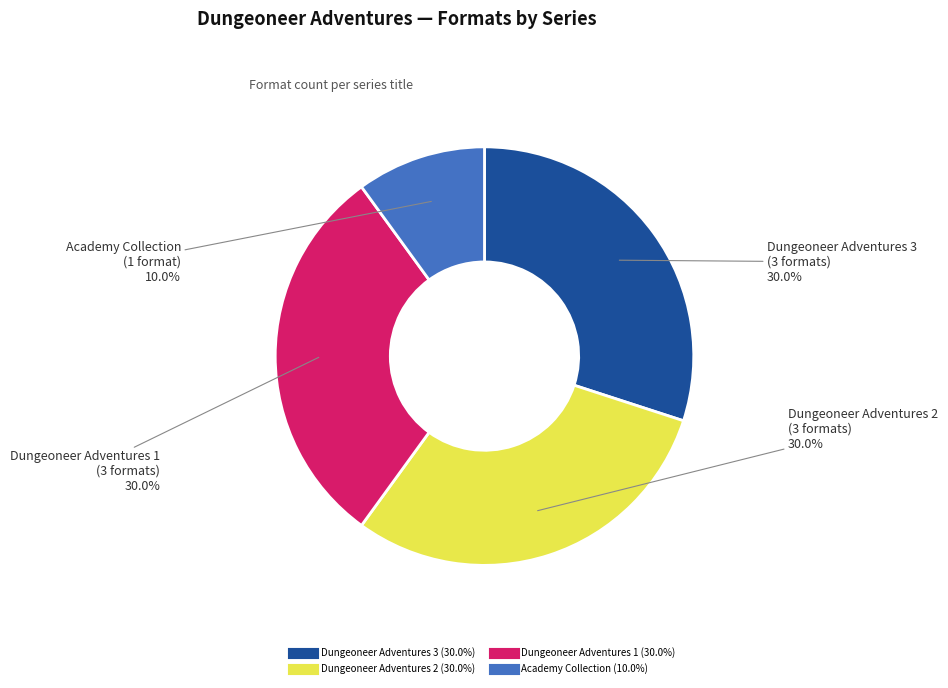

Is there any slice that represents more than half of the pie?

No